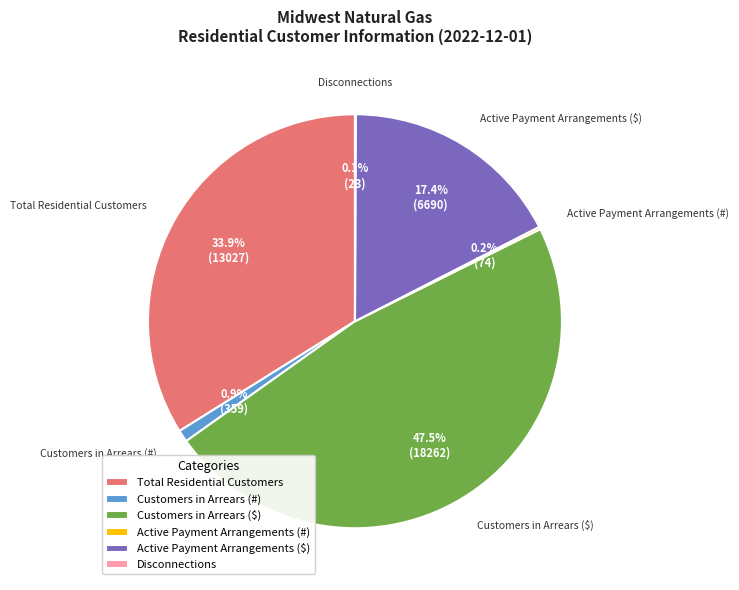

Is there a majority slice in this chart?

No